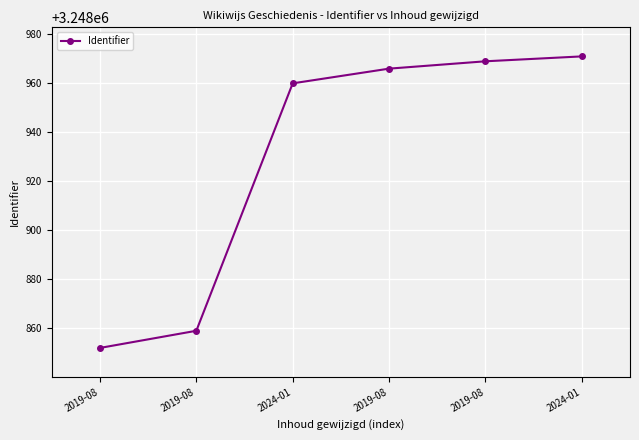

Reading left to right, extract all data points from this chart.

3248852	3248859	3248960	3248966	3248969	3248971